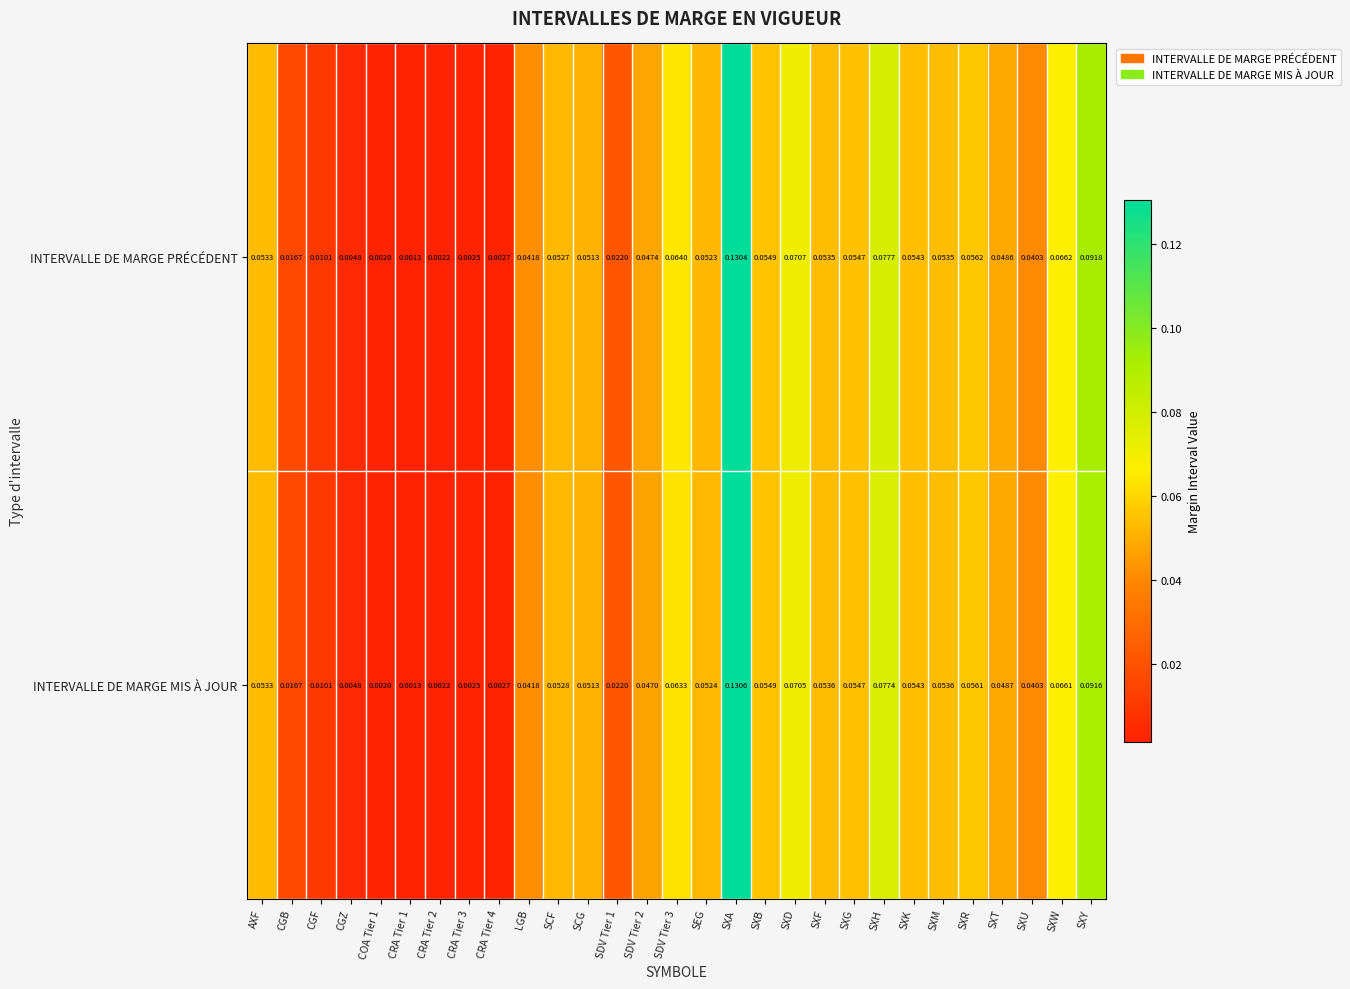

Which series has the largest total across all categories?

INTERVALLE DE MARGE PRÉCÉDENT